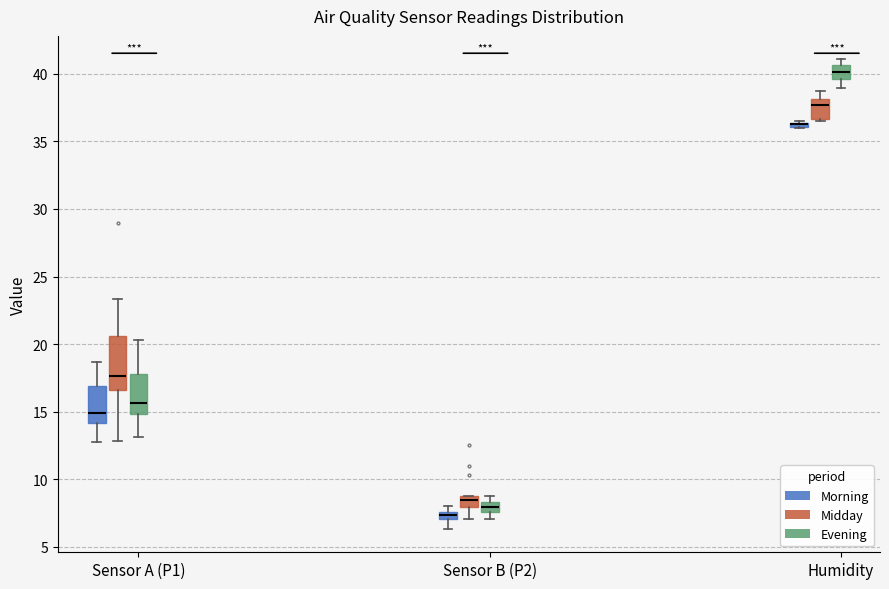

Where does the median line of the box for Sensor A (P1) (Morning) sit on the y-axis? The values are not printed on the chart, so give them approximately, as read against the axis.

15.0